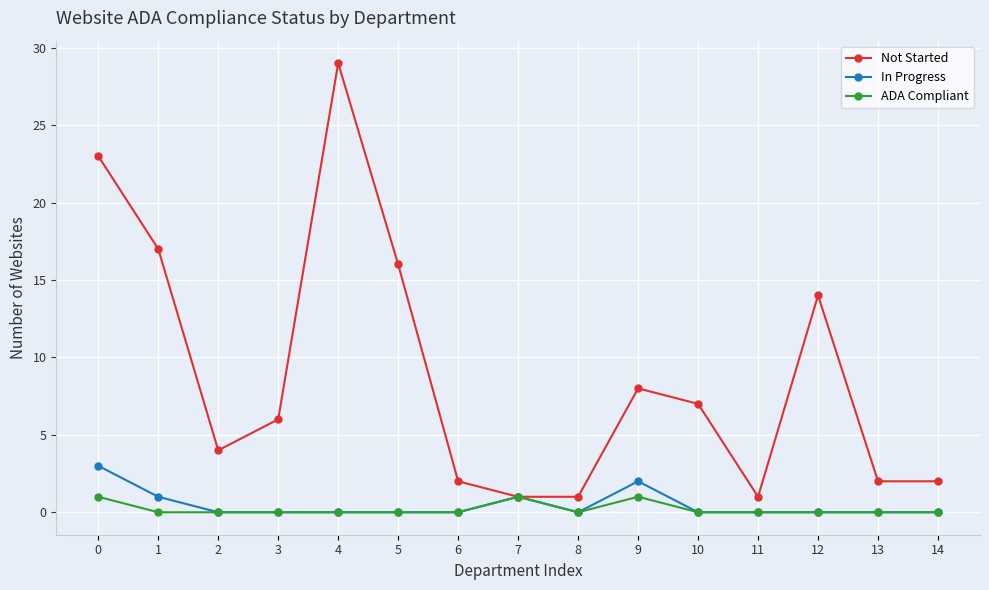

Rank the series by their maximum value, from highest to lowest.

Not Started, In Progress, ADA Compliant